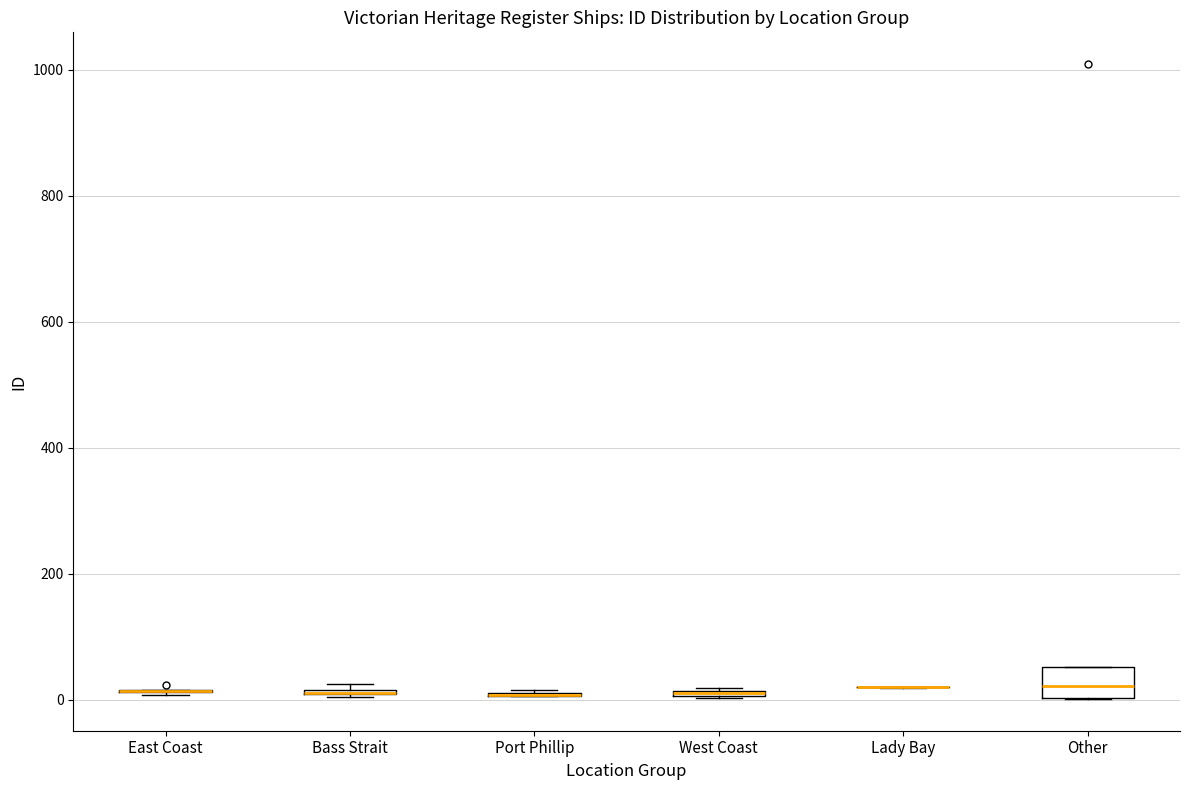

Where is the lower edge of the box for West Coast on the y-axis? The values are not printed on the chart, so give them approximately, as read against the axis.

0